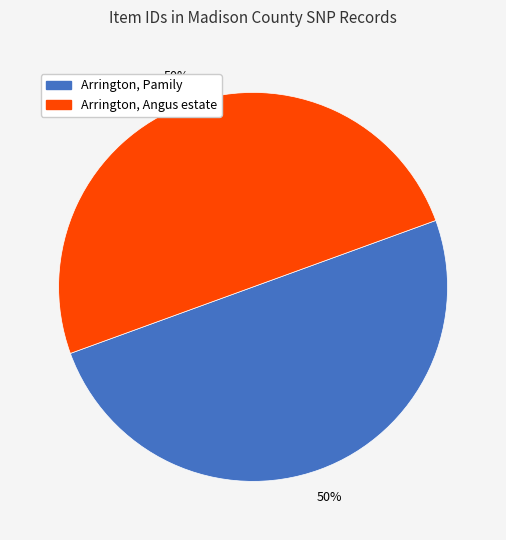

Count the number of slices in the pie.

2